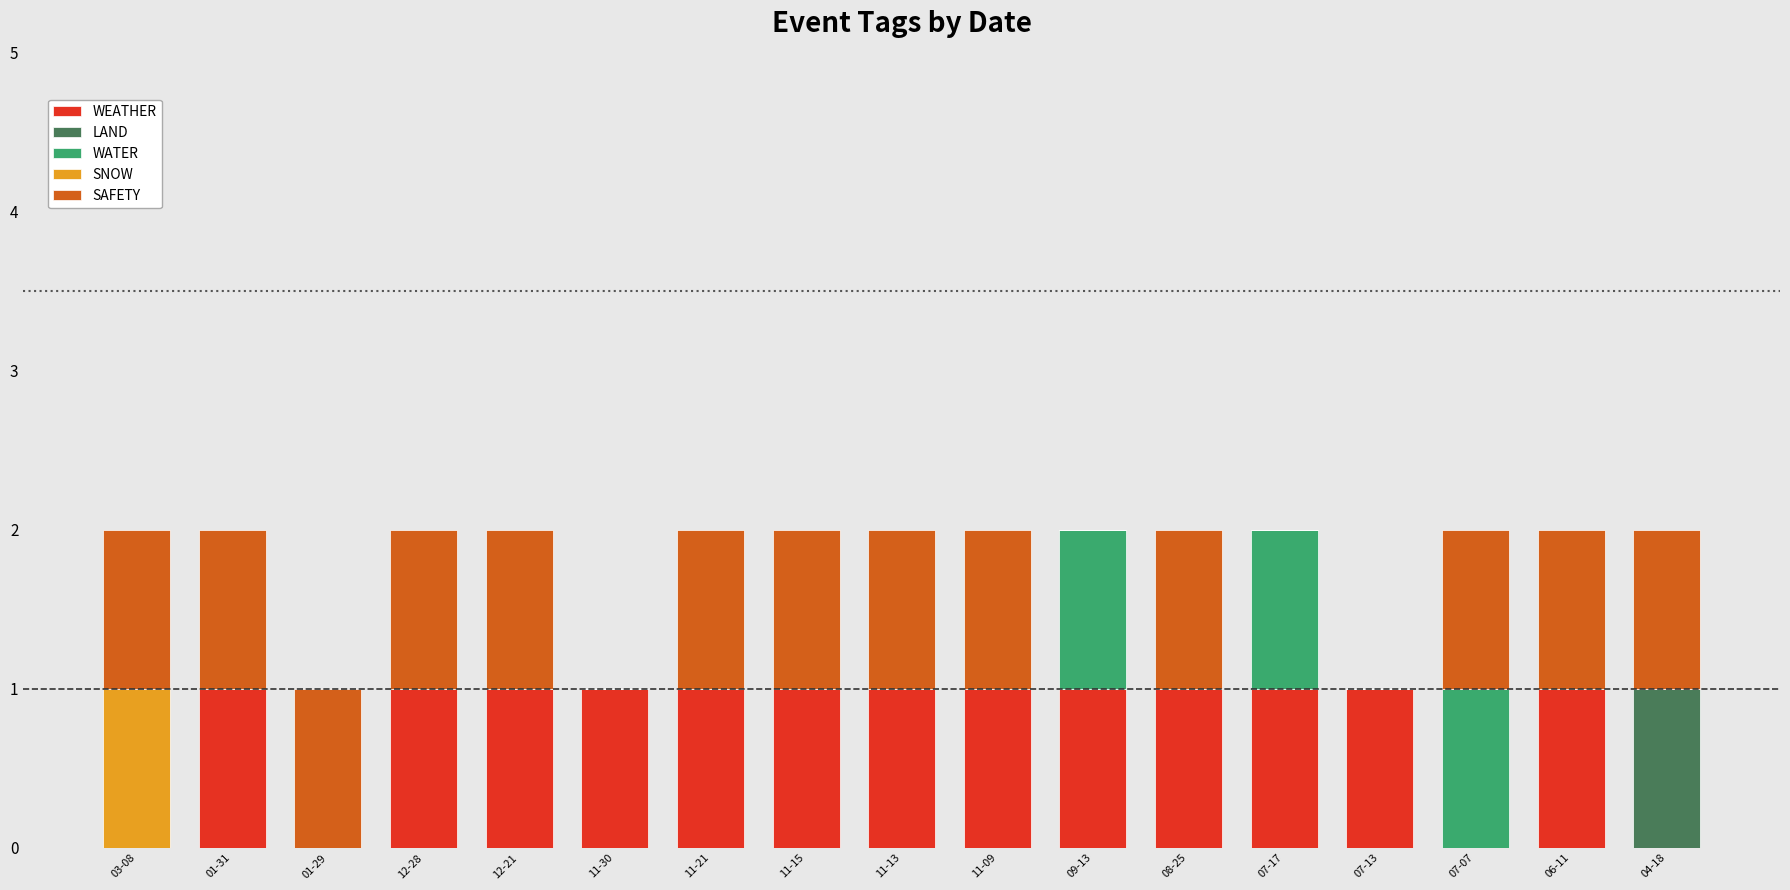

The value of WEATHER at 11-30 is 1. True or false?

True